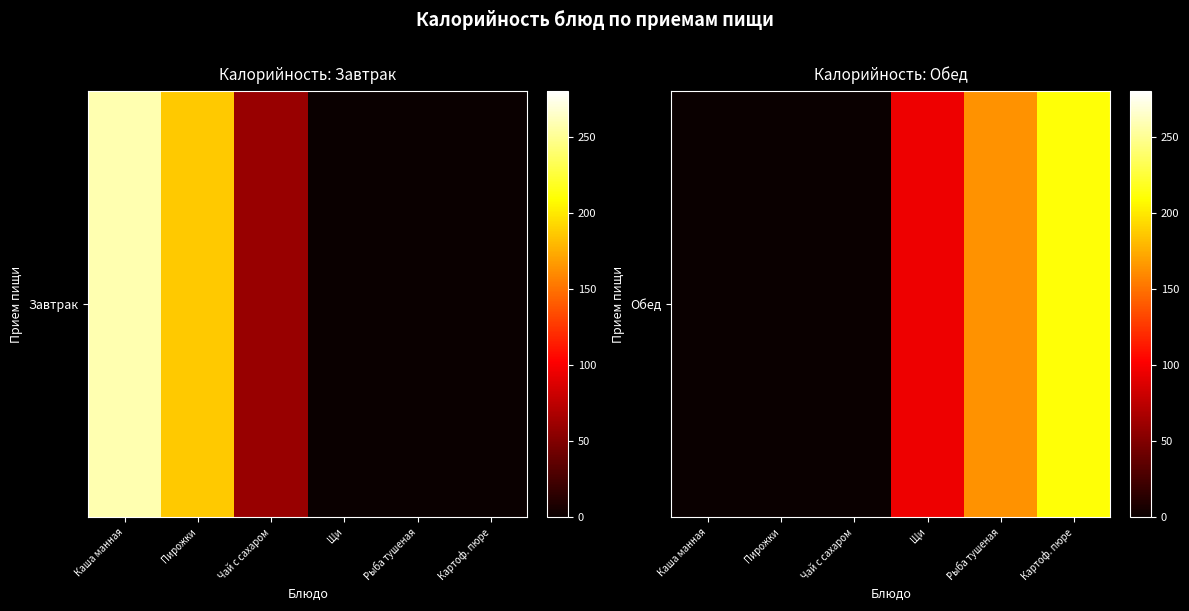

How many values are below 96?

3